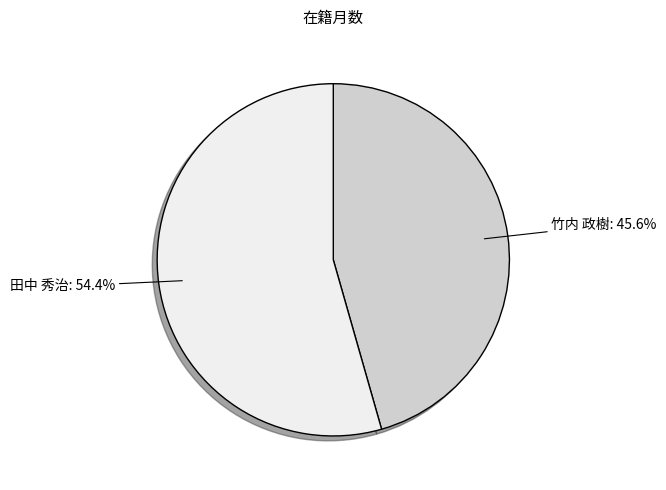

To the nearest percent, what is the combined percentage of 竹内 政樹 and 田中 秀治?

100%